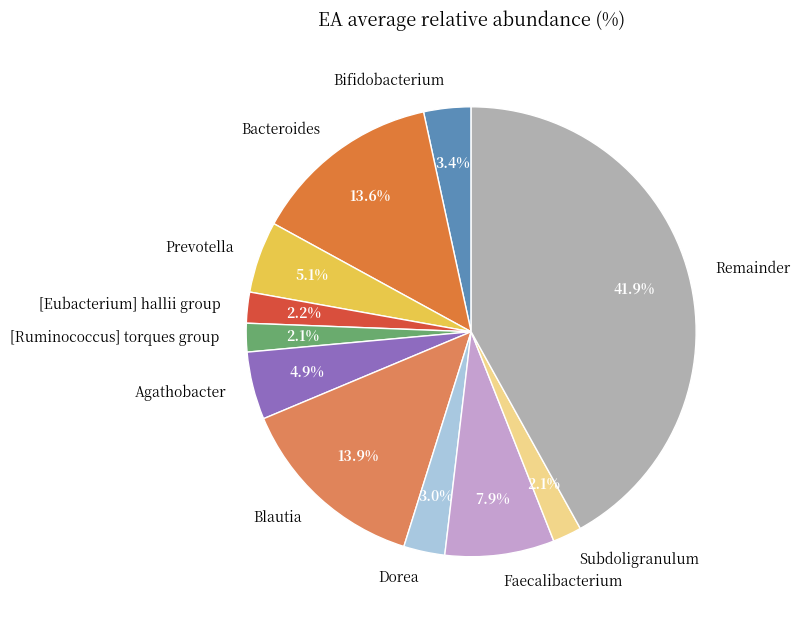

Is Prevotella the majority of the pie?

No